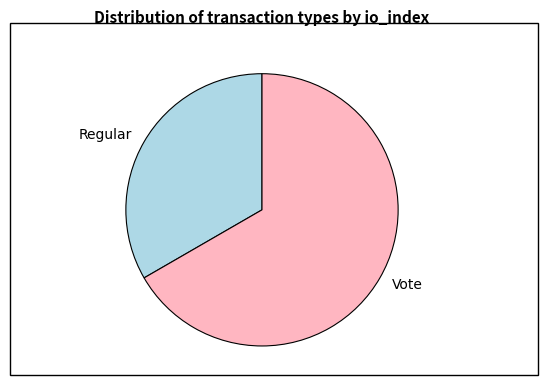

Which slice is the largest?

Vote